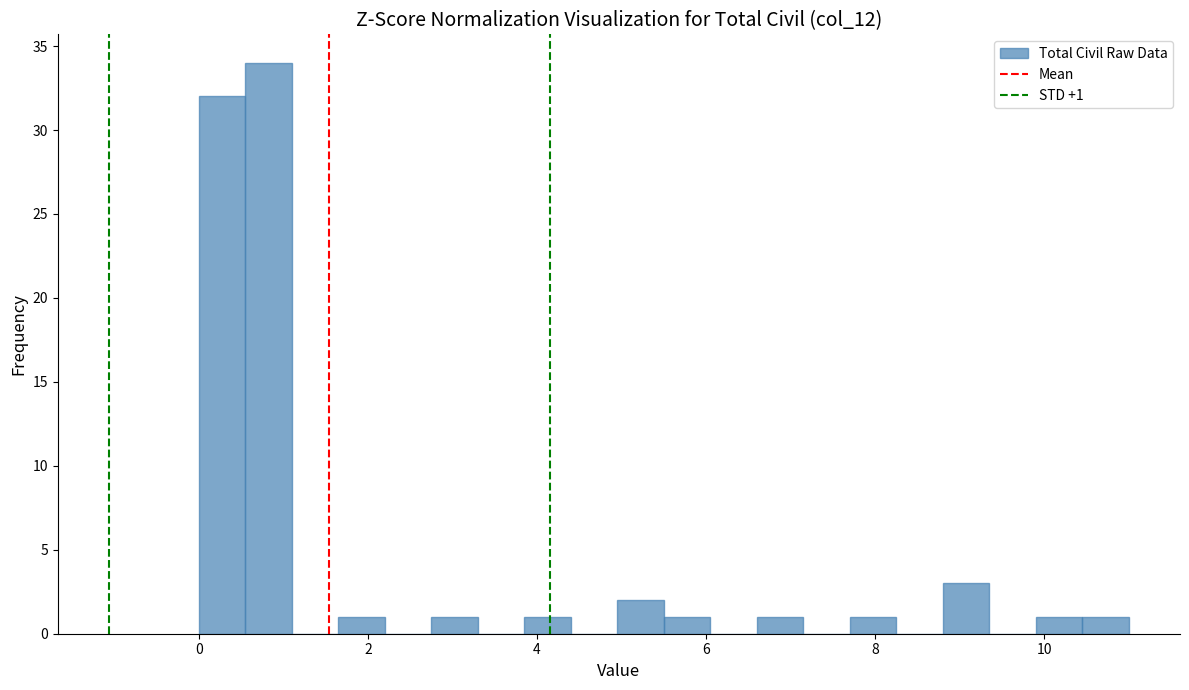

Read against the x-axis, roughly where is the centre of the tallest bar?

0.8